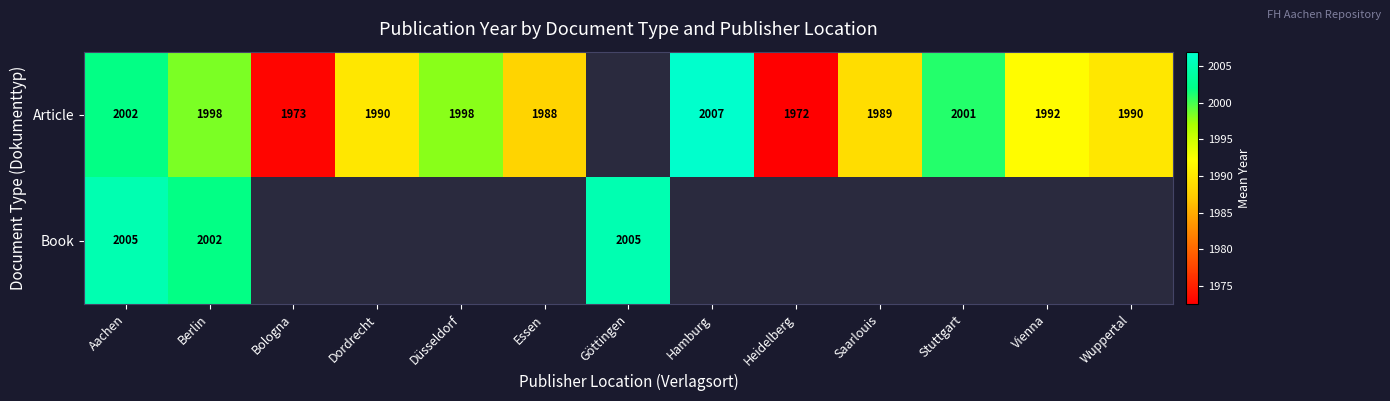

Rank the series at Aachen from lowest to highest value.

Article, Book